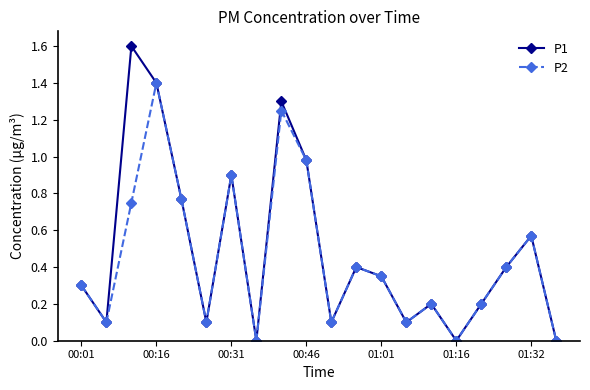

True or false: P2 has more than 0 interior local peaks.

True